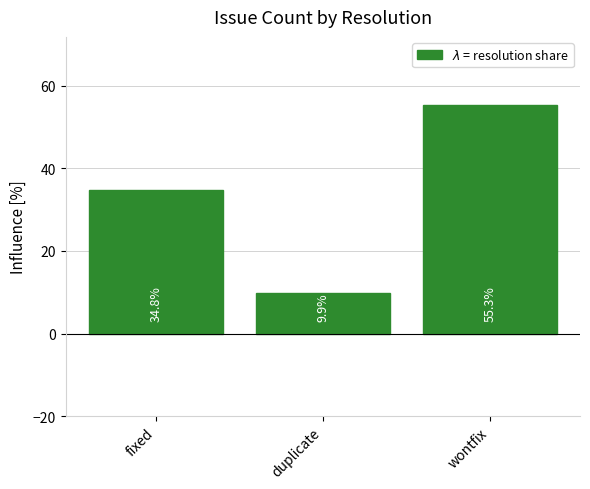

Reading left to right, extract all data points from this chart.

34.8	9.9	55.3